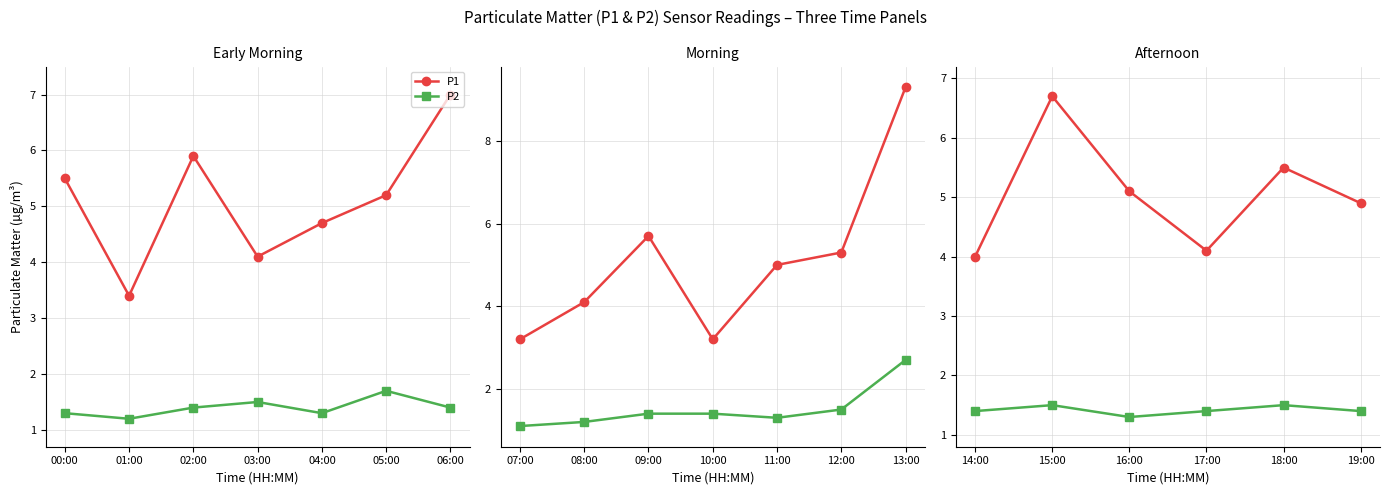

Which series has the largest total across all categories?

P1